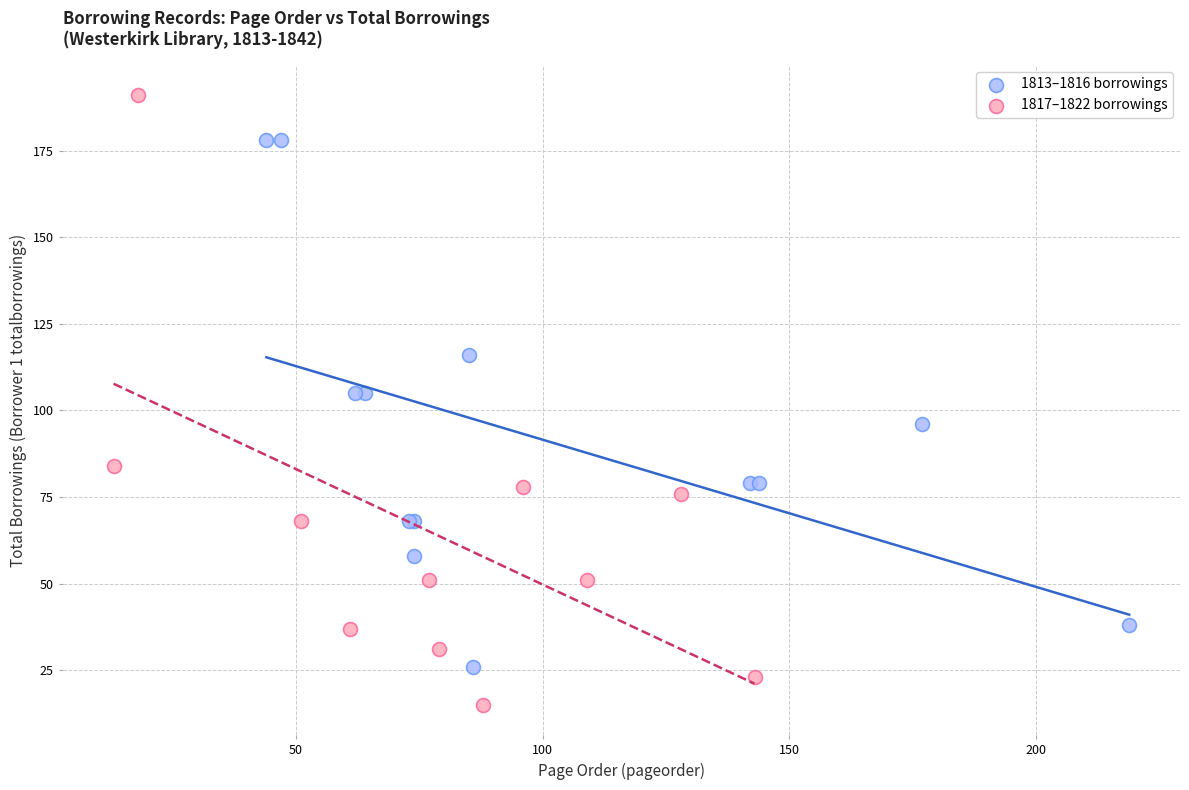

Which series has the largest Y range (max minus min)?

1817–1822 borrowings